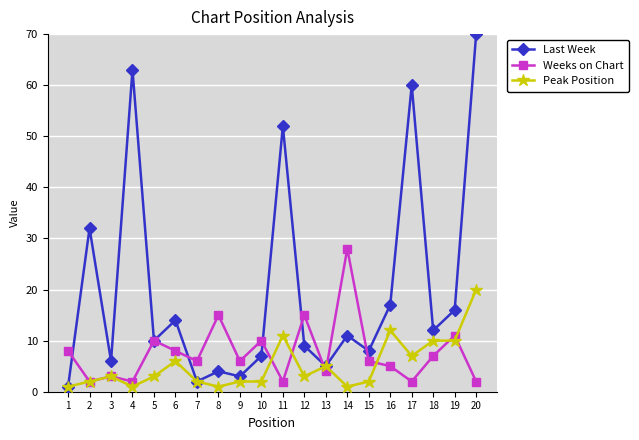

Reading left to right, list all the values displayed in this chart.

Last Week: 1=1	2=32	3=6	4=63	5=10	6=14	7=2	8=4	9=3	10=7	11=52	12=9	13=5	14=11	15=8	16=17	17=60	18=12	19=16	20=70
Weeks on Chart: 1=8	2=2	3=3	4=2	5=10	6=8	7=6	8=15	9=6	10=10	11=2	12=15	13=4	14=28	15=6	16=5	17=2	18=7	19=11	20=2
Peak Position: 1=1	2=2	3=3	4=1	5=3	6=6	7=2	8=1	9=2	10=2	11=11	12=3	13=5	14=1	15=2	16=12	17=7	18=10	19=10	20=20